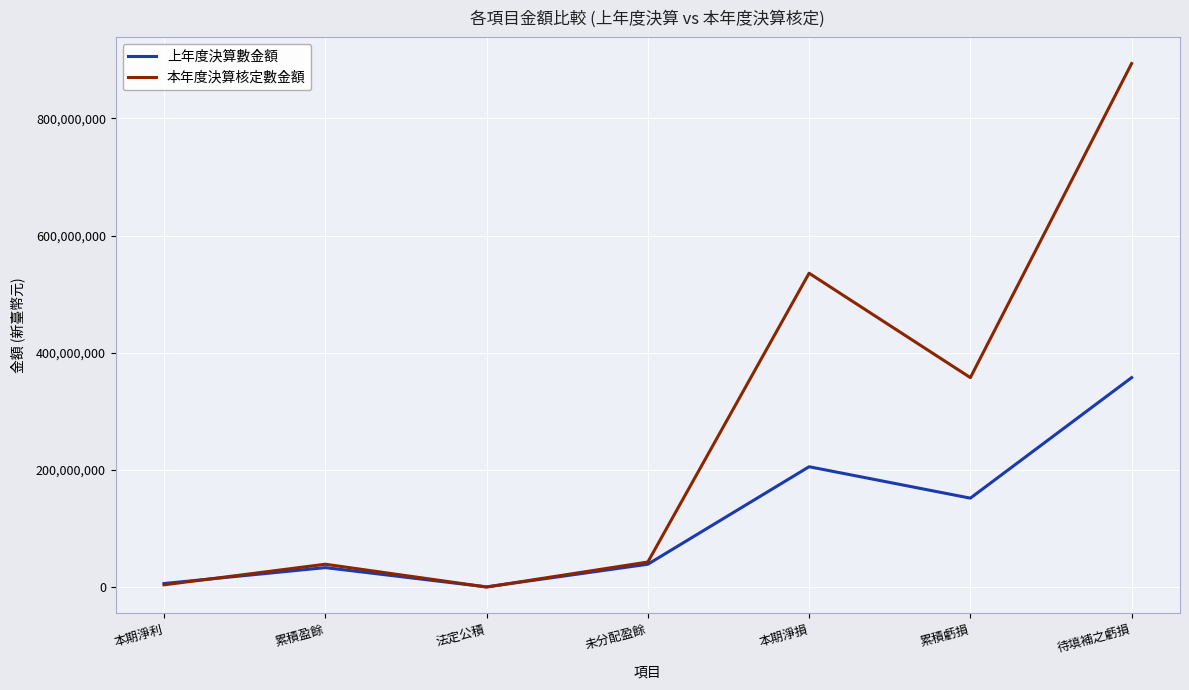

Which series has the widest spread of values?

本年度決算核定數金額